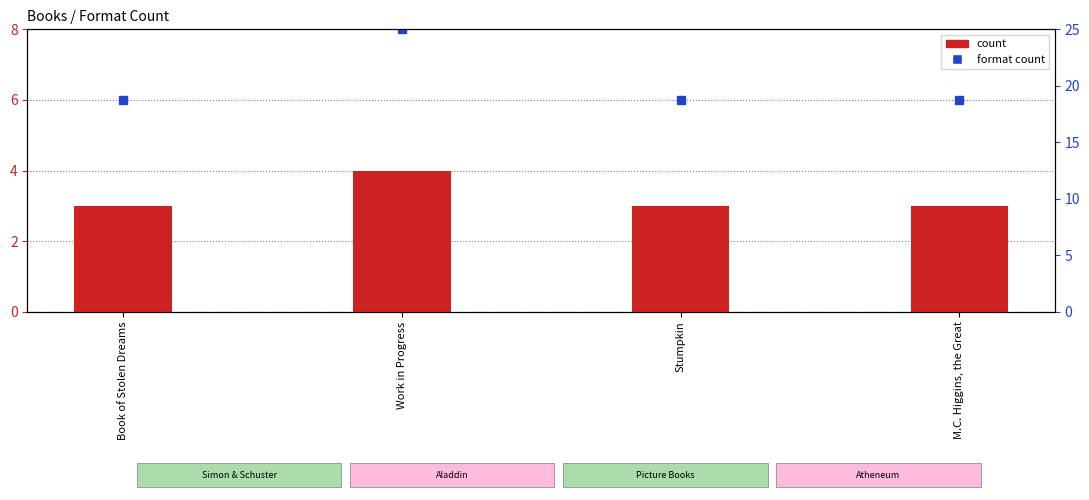

How many data points are above 3?

1